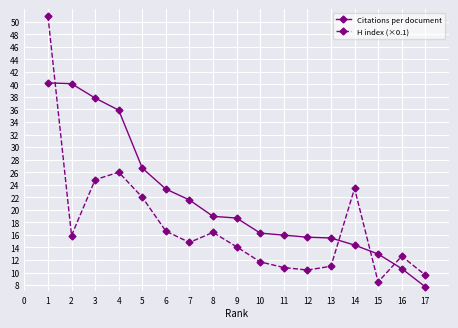

What is the maximum value shown in the chart?

50.9